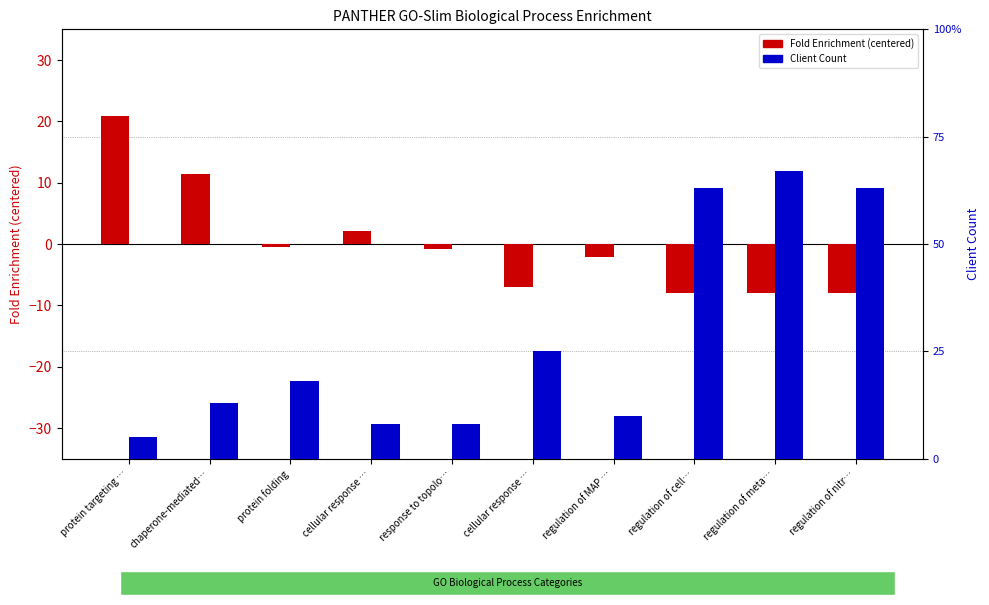

How many groups of bars are there?

10